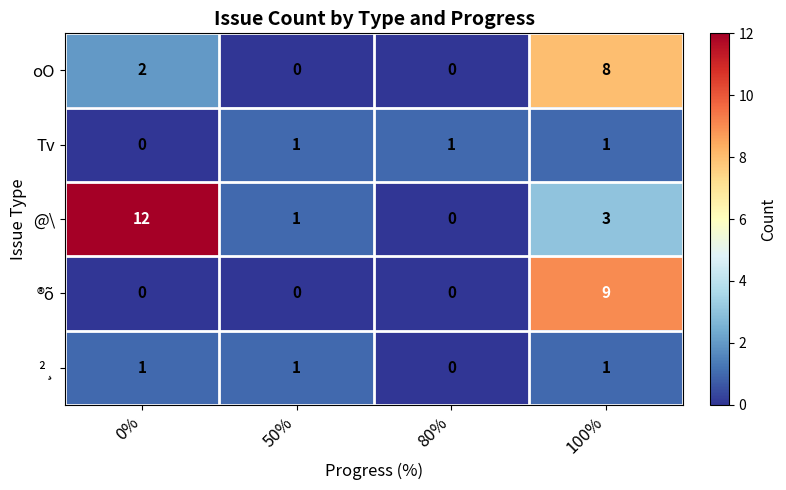

How many distinct data groups are displayed?

5